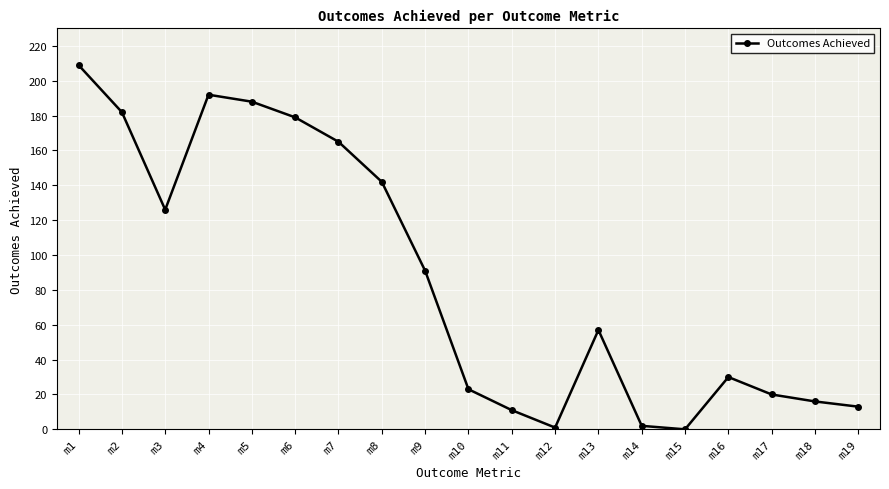

At which category does the data reach its first local valley?

m3